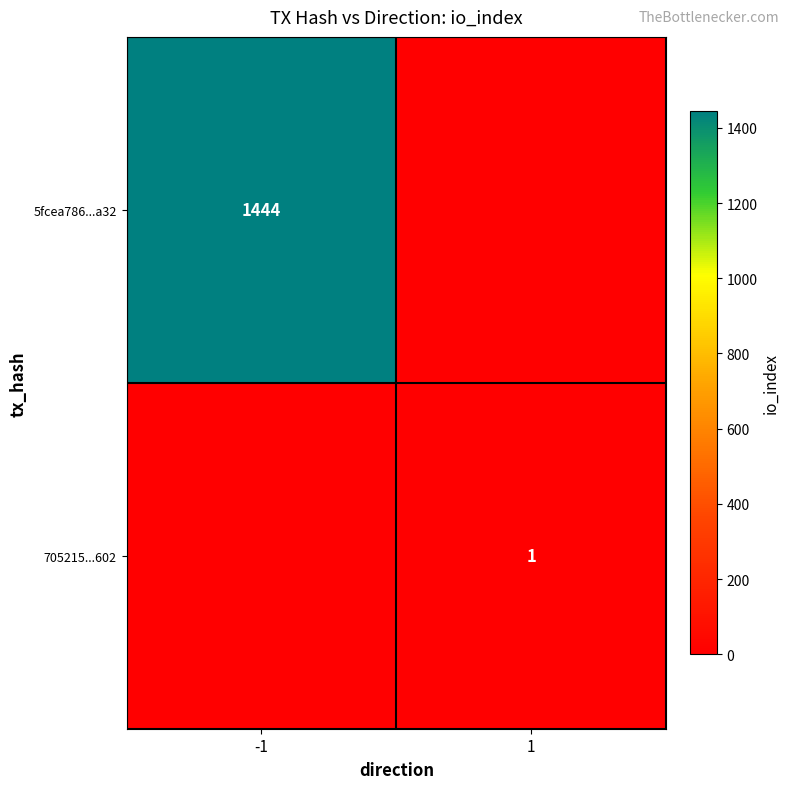

Count the number of categories in the chart.

2